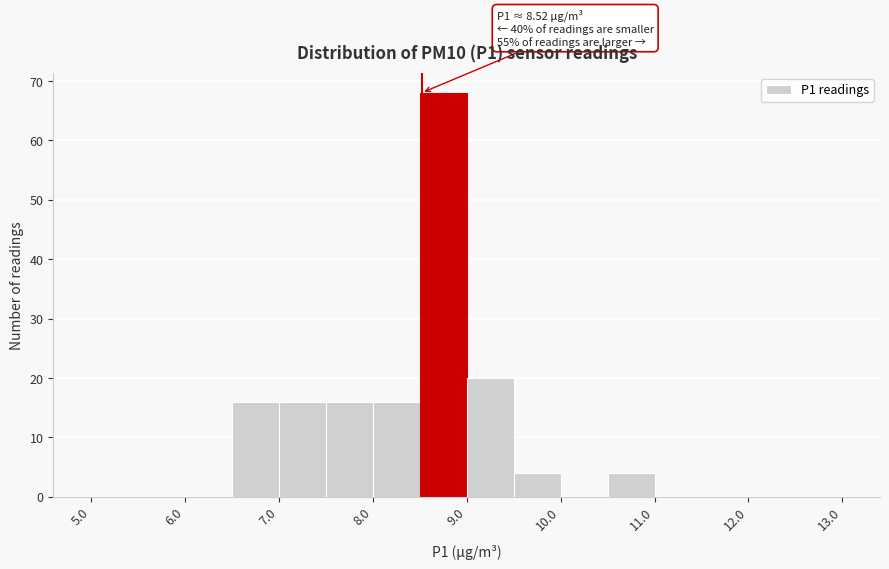

Which range on the x-axis has the tallest bar?

8.5 to 9.0